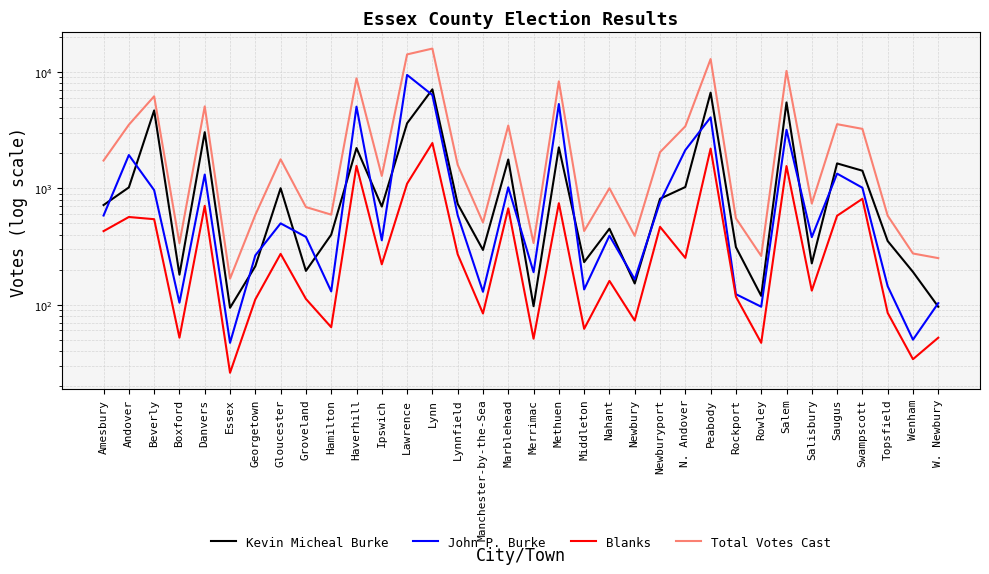

At which label does Blanks first exceed 252?

Amesbury